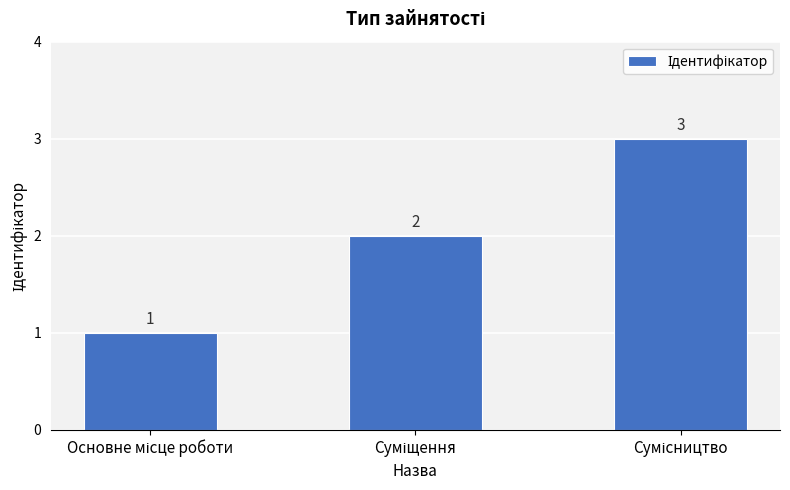

Count the values in the range 1 to 3.

3